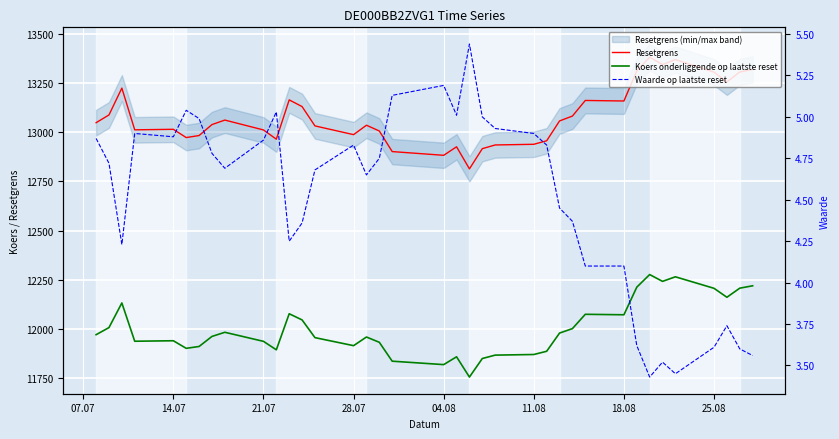

At 11.08, list the series in order from smallest to largest.

Waarde op laatste reset, Koers onderliggende op laatste reset, Resetgrens